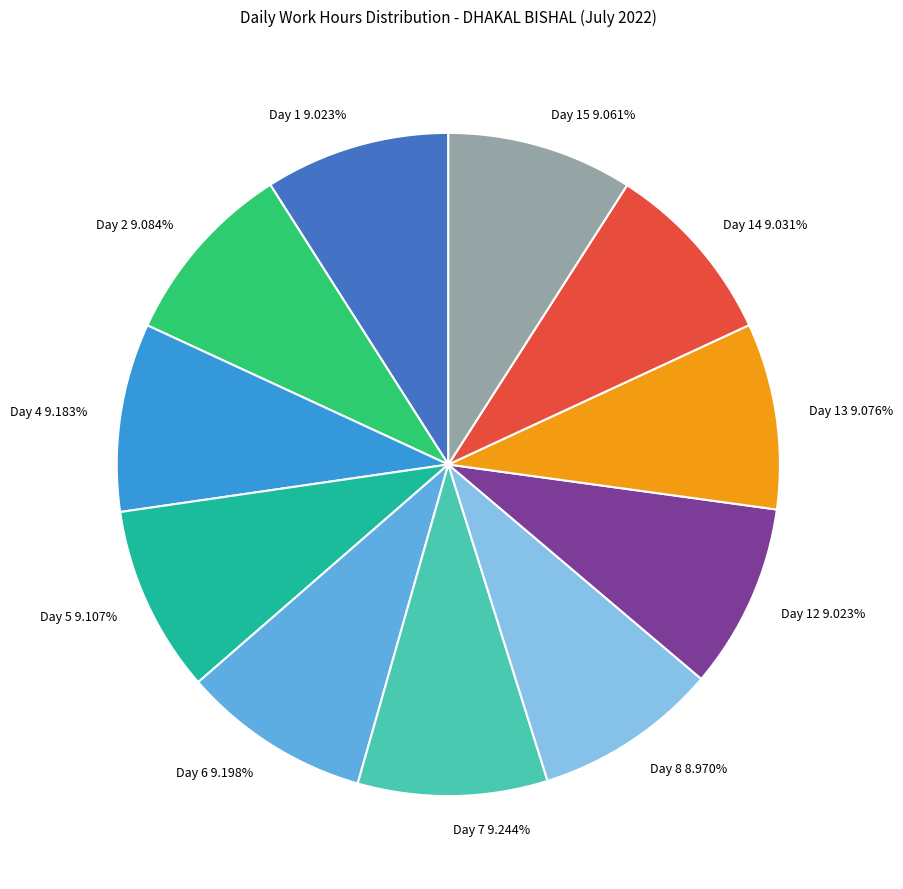

How many segments does this pie chart have?

11